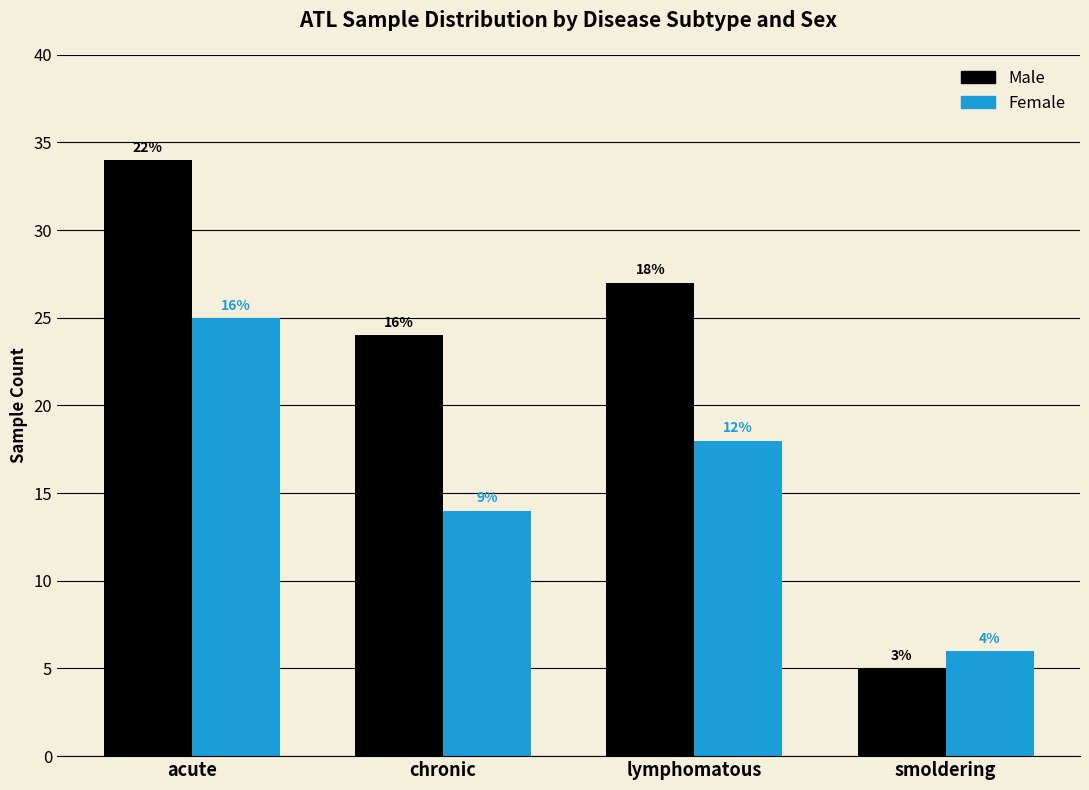

Does the chart contain stacked bars?

No